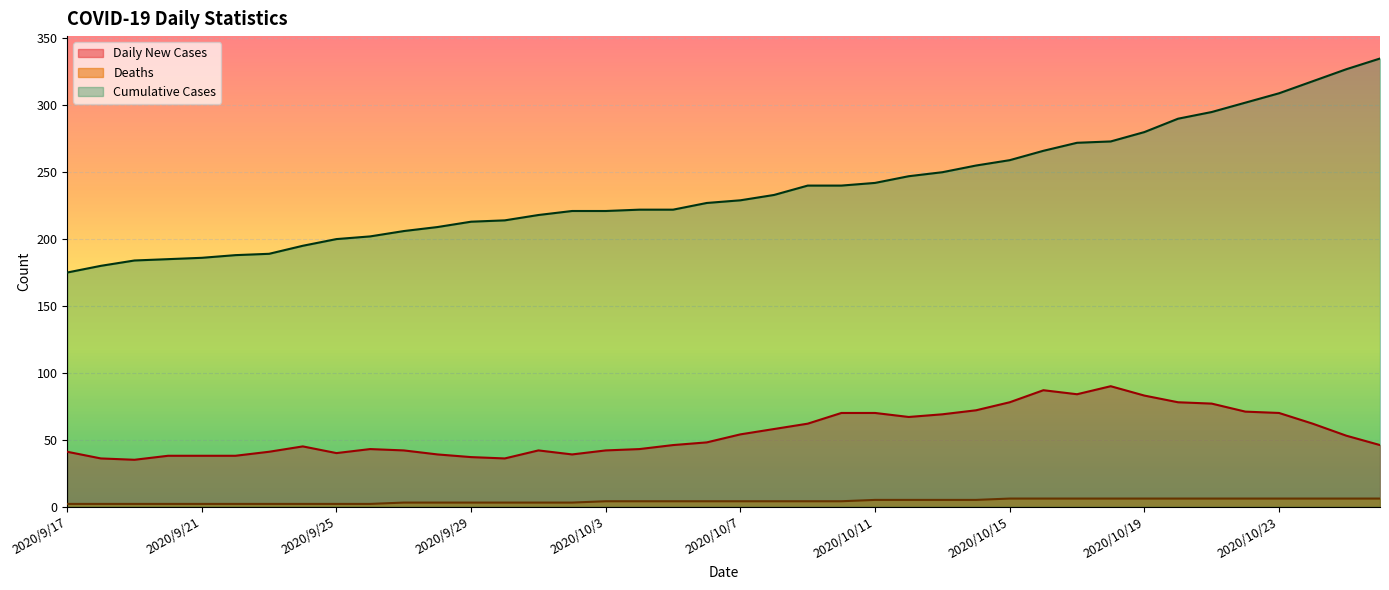

What is the spread (max minus min) of values at 2020/10/22?

296